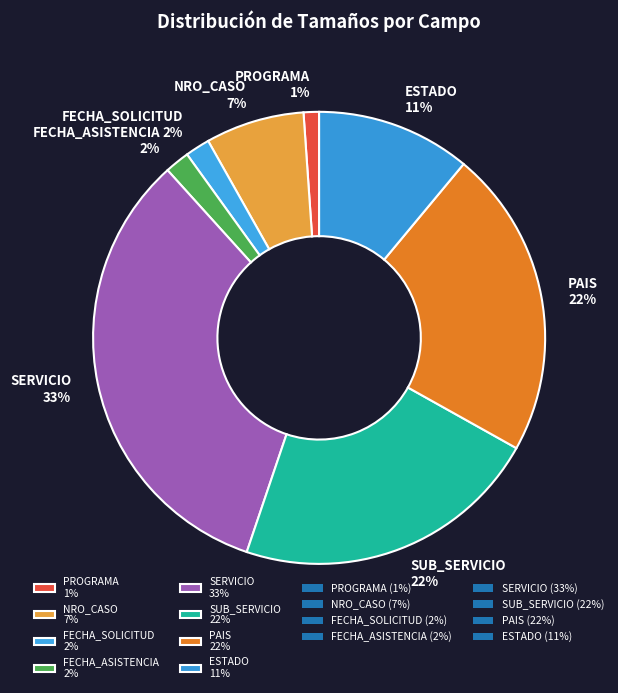

What is the largest slice in the pie chart?

SERVICIO